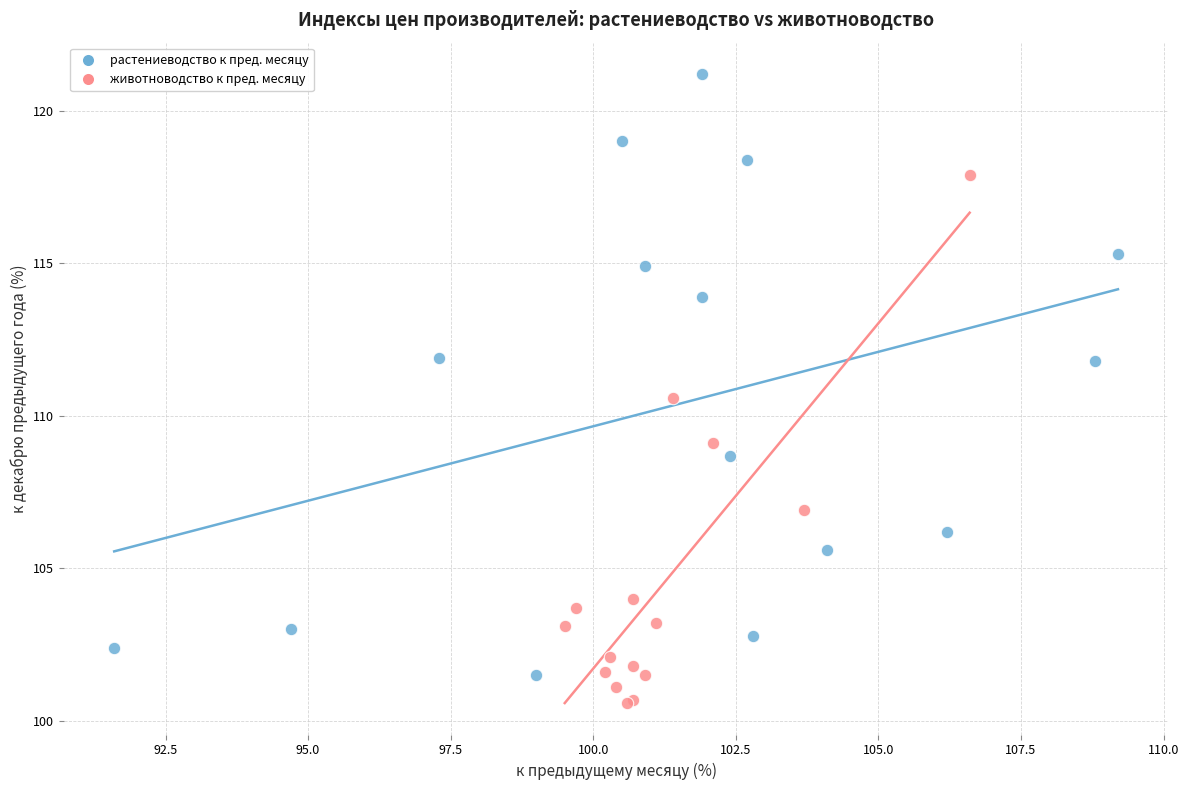

Which series contains the highest Y value?

растениеводство к пред. месяцу